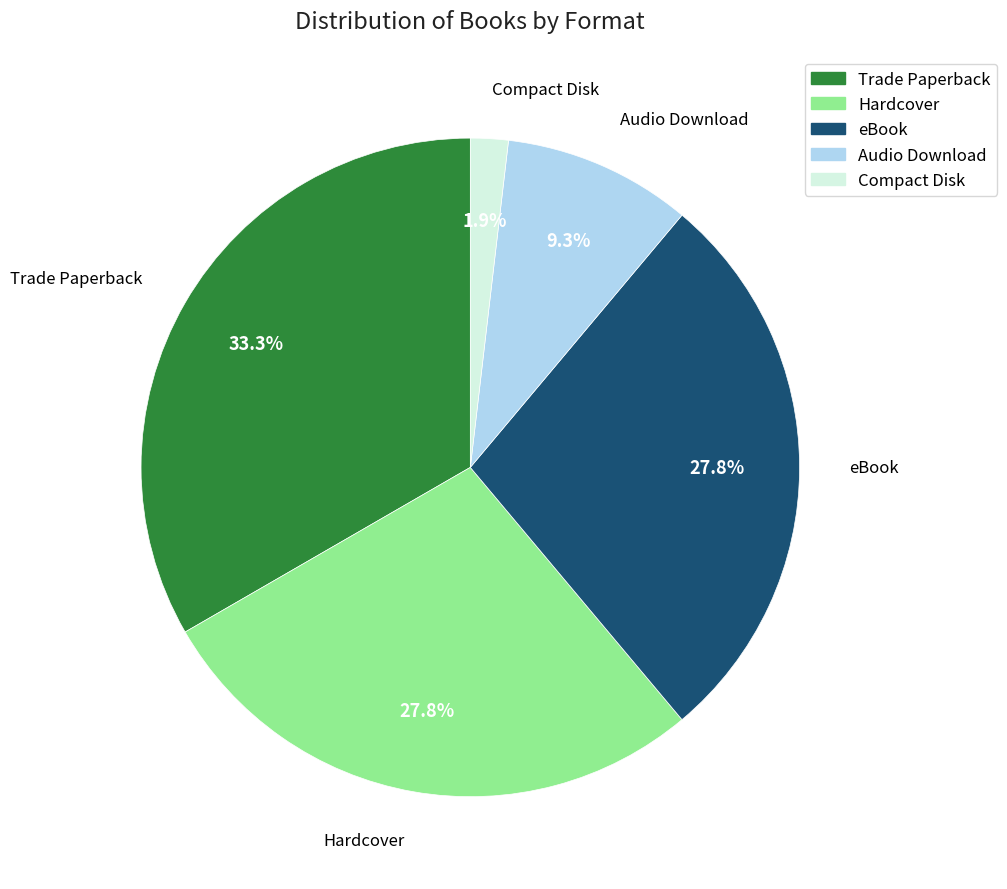

To the nearest percent, what percentage of the pie is Audio Download?

9%